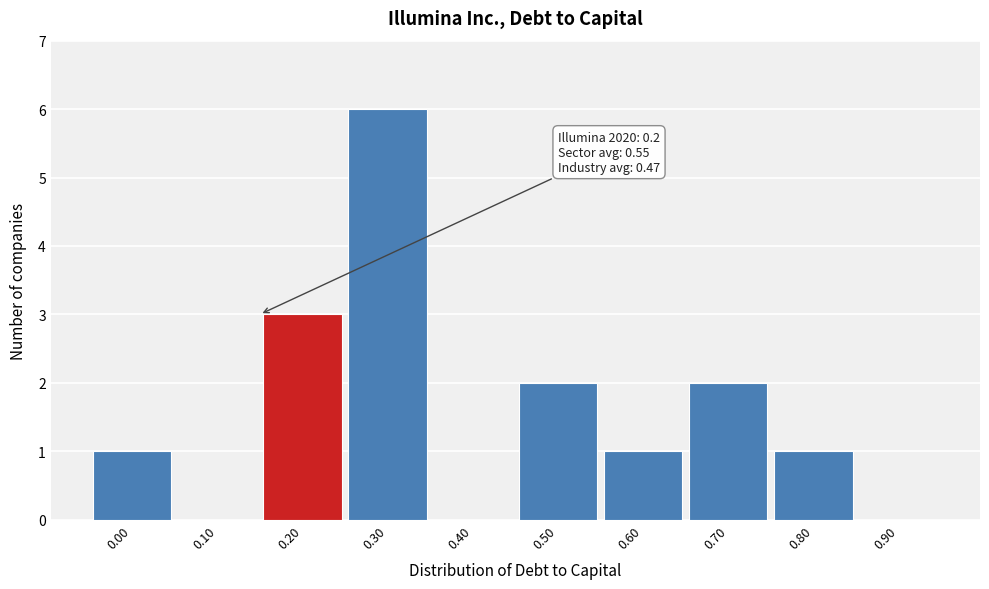

Reading left to right, list all the values displayed in this chart.

0.00=1	0.10=0	0.20=3	0.30=6	0.40=0	0.50=2	0.60=1	0.70=2	0.80=1	0.90=0